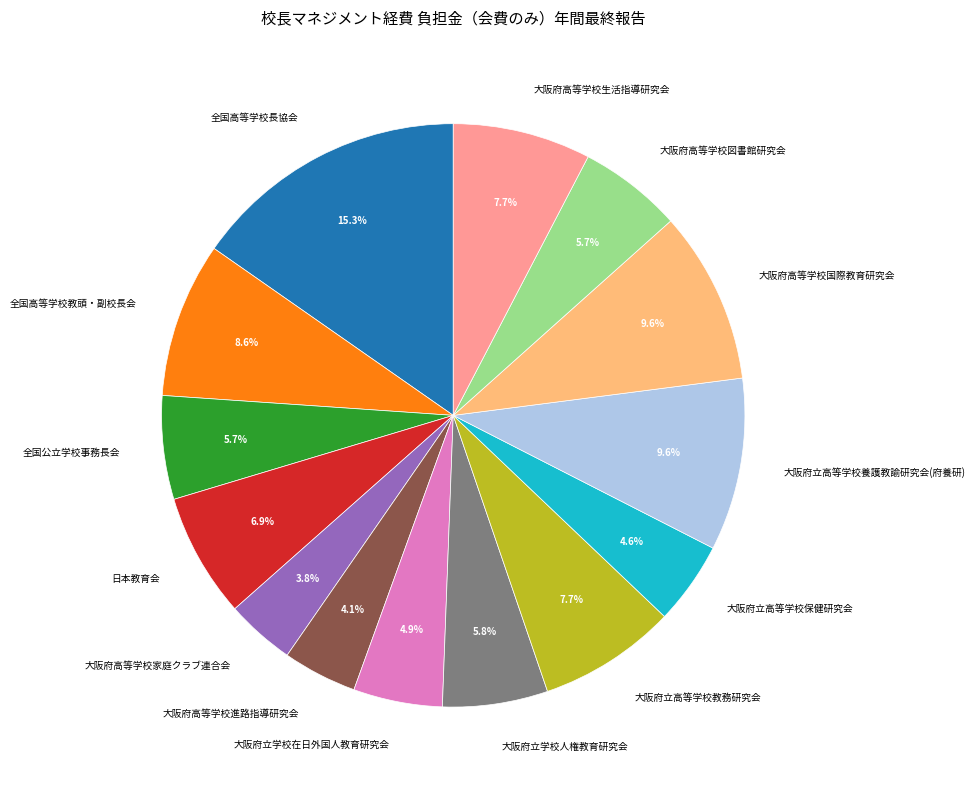

How many slices are in this pie chart?

14